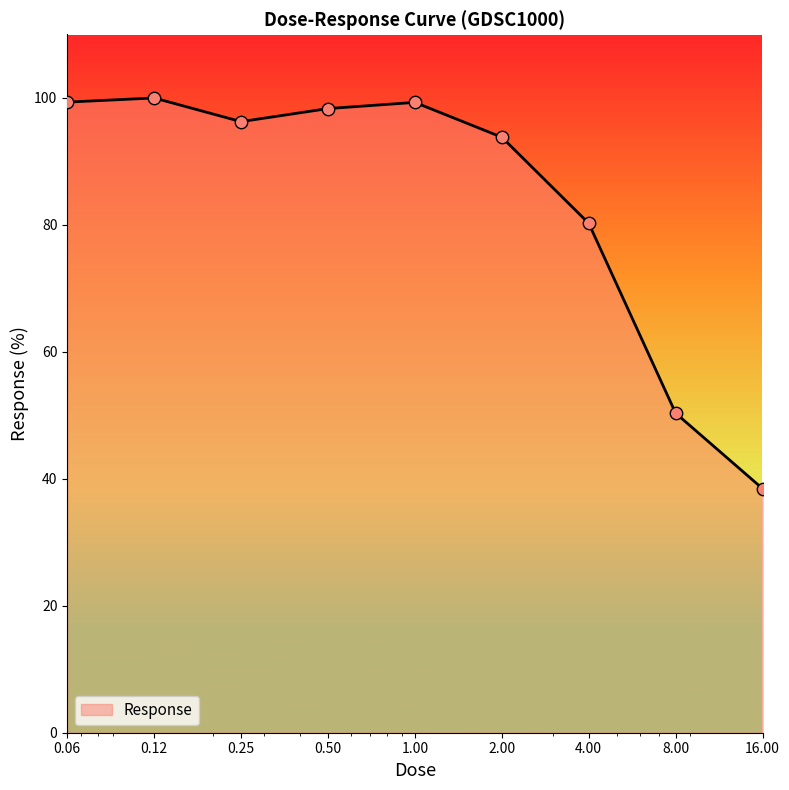

What is the minimum value shown in the chart?

38.4